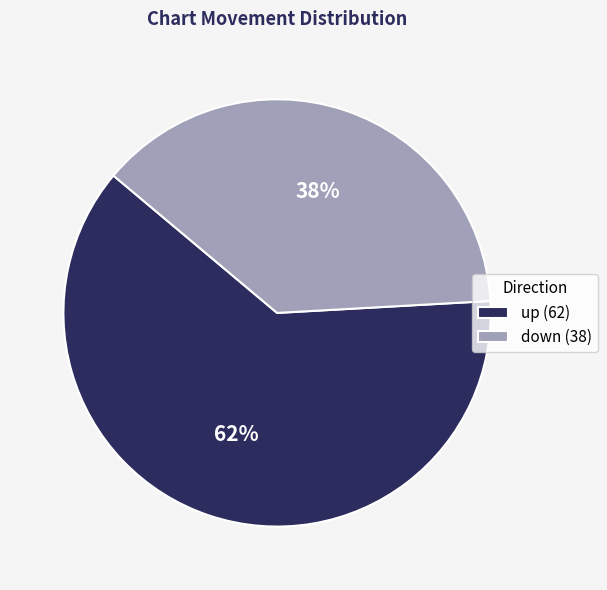

Does up represent more than half of the total?

Yes